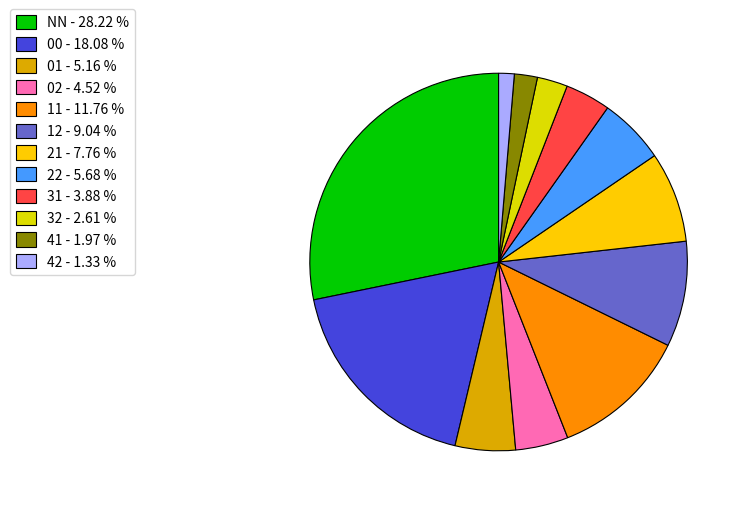

Rank the categories by value from highest to lowest.

NN, 00, 11, 12, 21, 22, 01, 02, 31, 32, 41, 42